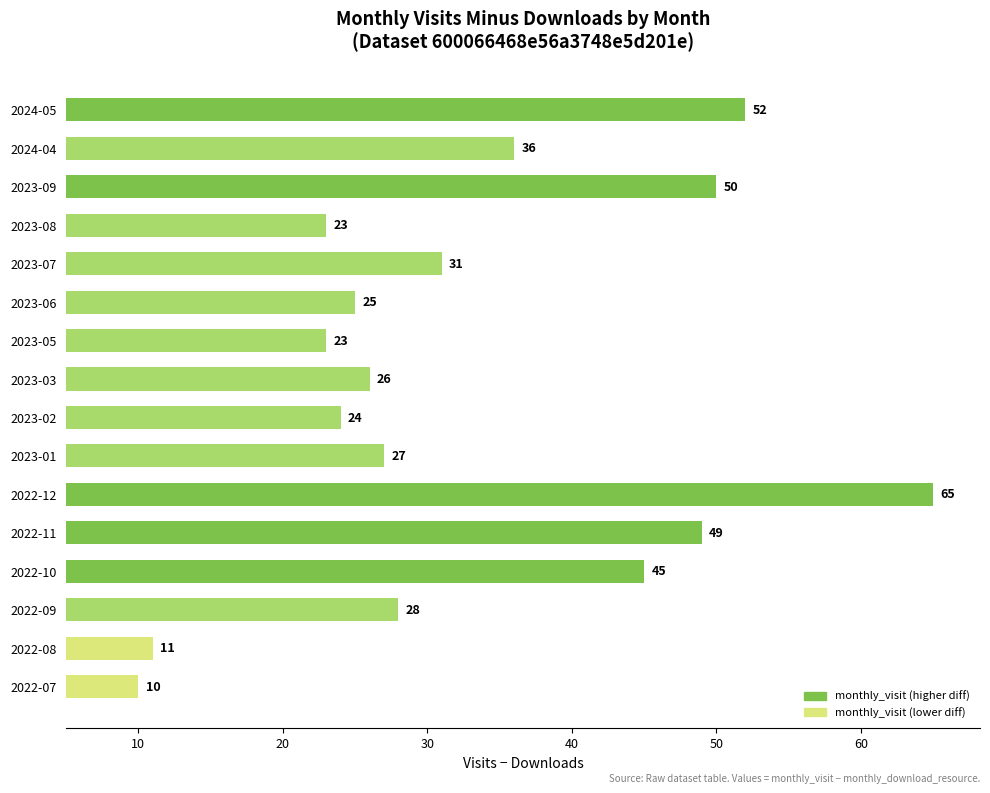

At which category does the chart reach its peak across all series?

2022-12